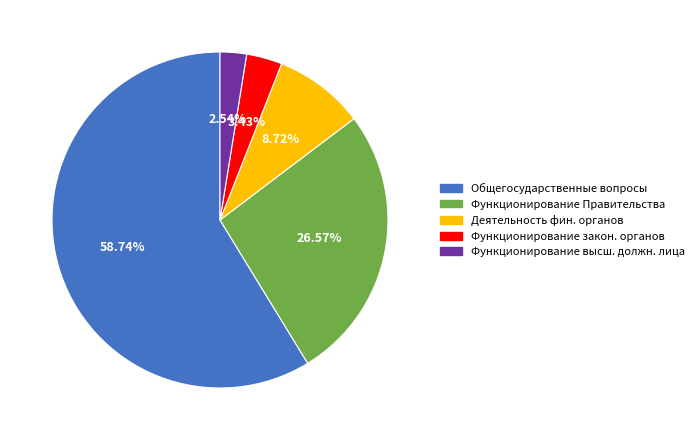

Is there any slice that represents more than half of the pie?

Yes